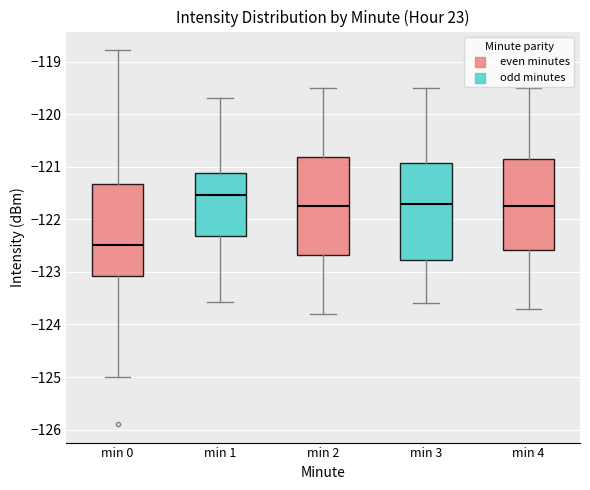

Reading left to right, read every box against the y-axis: the position of its median line, the range the box covers, and the ends of its whiskers. The values are not printed on the chart, so give them approximately, as read against the axis.

min 0: median -122.5, box -123.1 to -121.3, whiskers -125.0 to -118.8
min 1: median -121.5, box -122.3 to -121.1, whiskers -123.6 to -119.7
min 2: median -121.7, box -122.7 to -120.8, whiskers -123.8 to -119.5
min 3: median -121.7, box -122.8 to -120.9, whiskers -123.6 to -119.5
min 4: median -121.7, box -122.6 to -120.8, whiskers -123.7 to -119.5